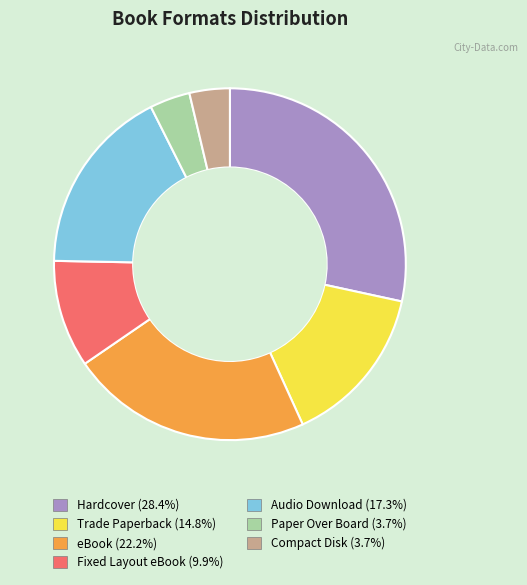

True or false: Hardcover accounts for 28% of the total.

True